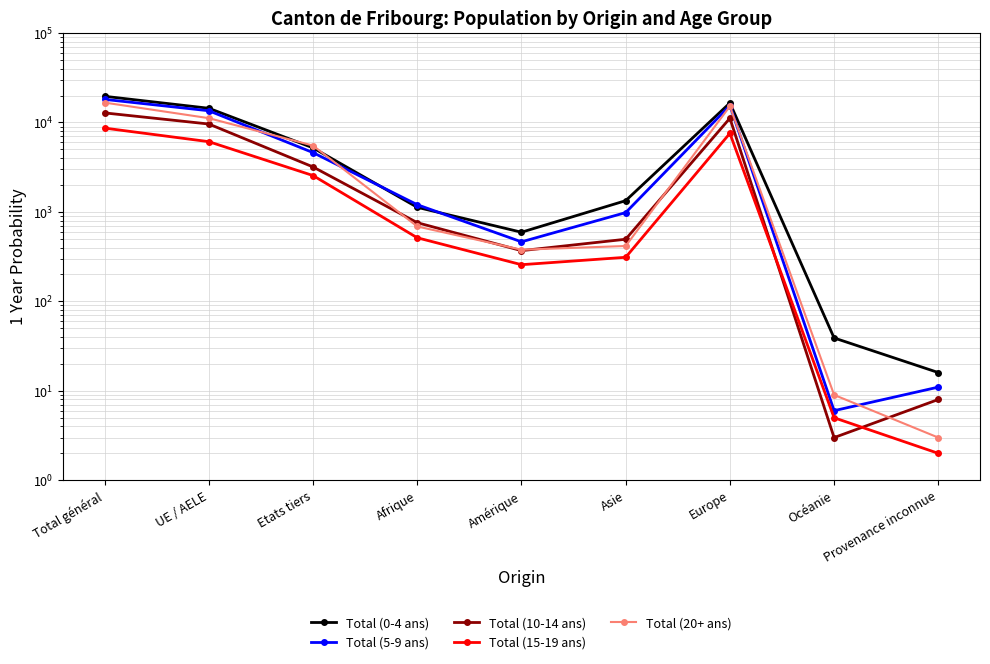

How many series are shown in this chart?

5